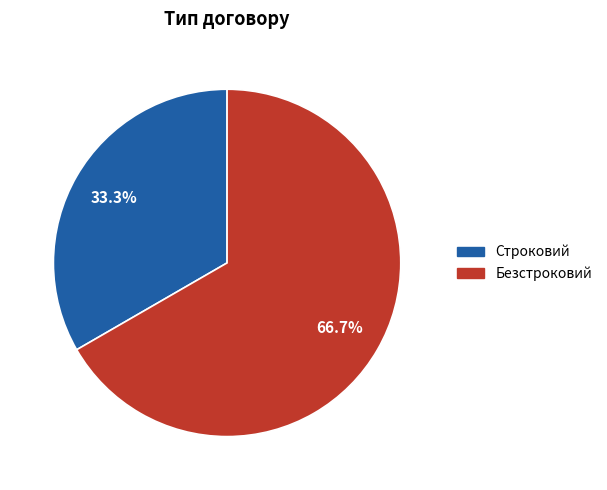

Does Строковий account for over 50% of the chart?

No